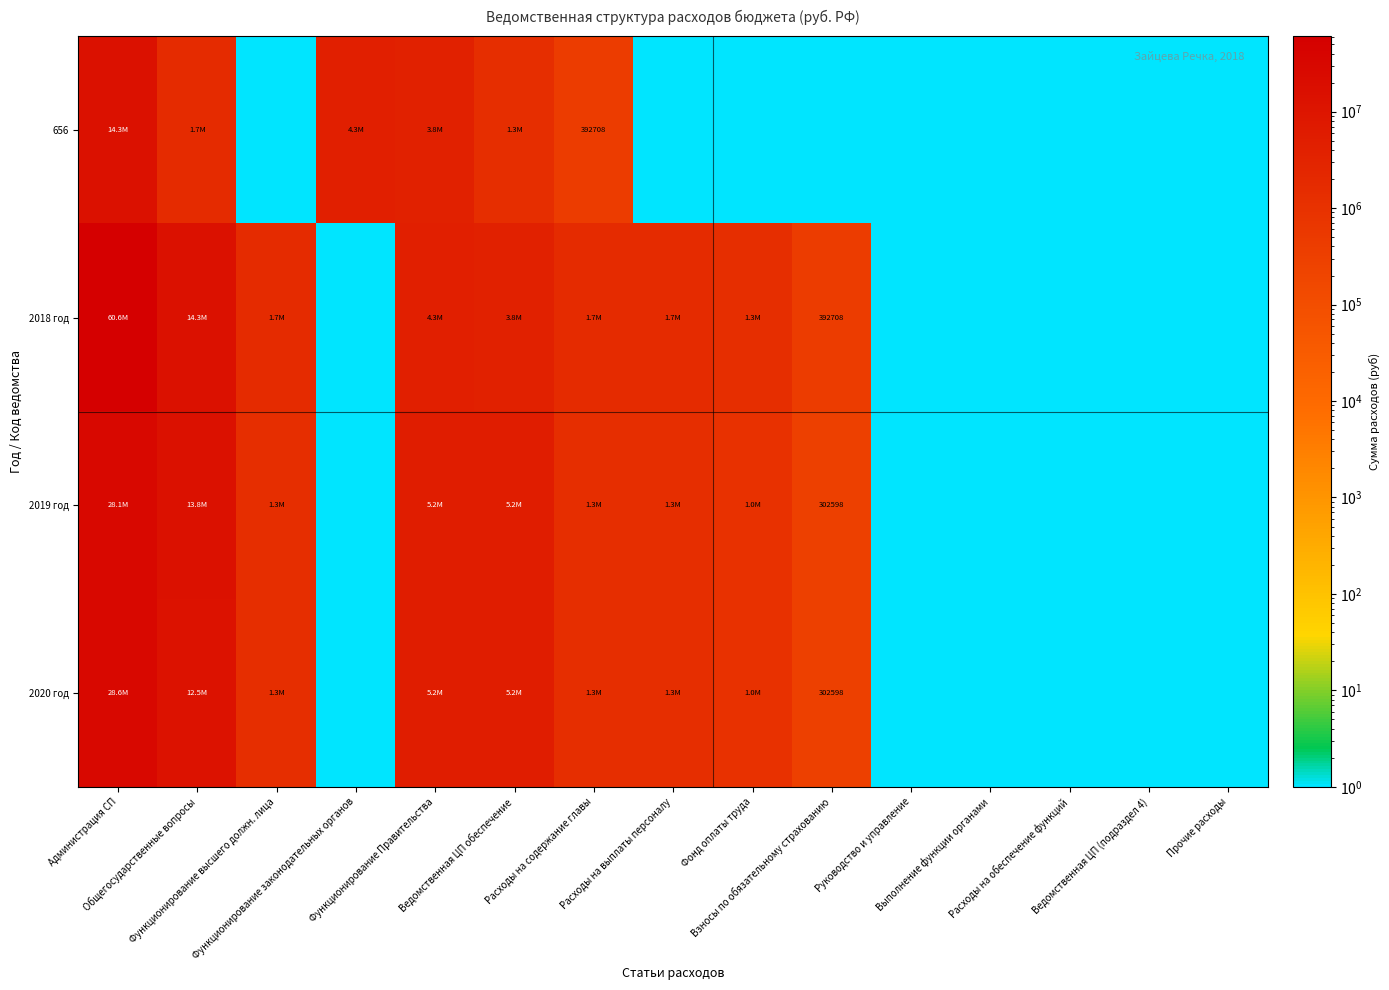

True or false: 2018 год has a value of 1300358.1 at Фонд оплаты труда.

True